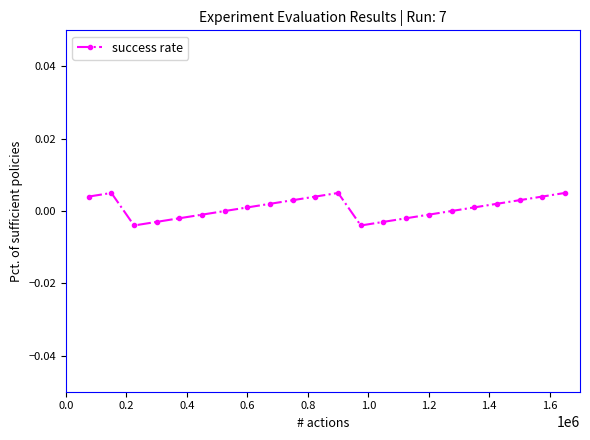

How many lines are shown in the chart?

1